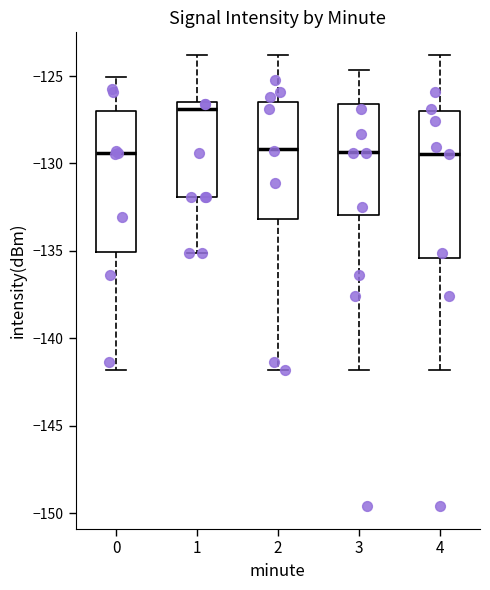

Reading left to right, transcribe this box plot: for each box, give where its median line is, the range the box spans, and where its two whiskers end, as read against the y-axis. The values are not printed on the chart, so give them approximately, as read against the axis.

0: median -129.5, box -135.0 to -127.0, whiskers -142.0 to -125.0
1: median -127.0, box -132.0 to -126.5, whiskers -135.0 to -124.0
2: median -129.0, box -133.0 to -126.5, whiskers -142.0 to -124.0
3: median -129.5, box -133.0 to -126.5, whiskers -142.0 to -124.5
4: median -129.5, box -135.5 to -127.0, whiskers -142.0 to -124.0